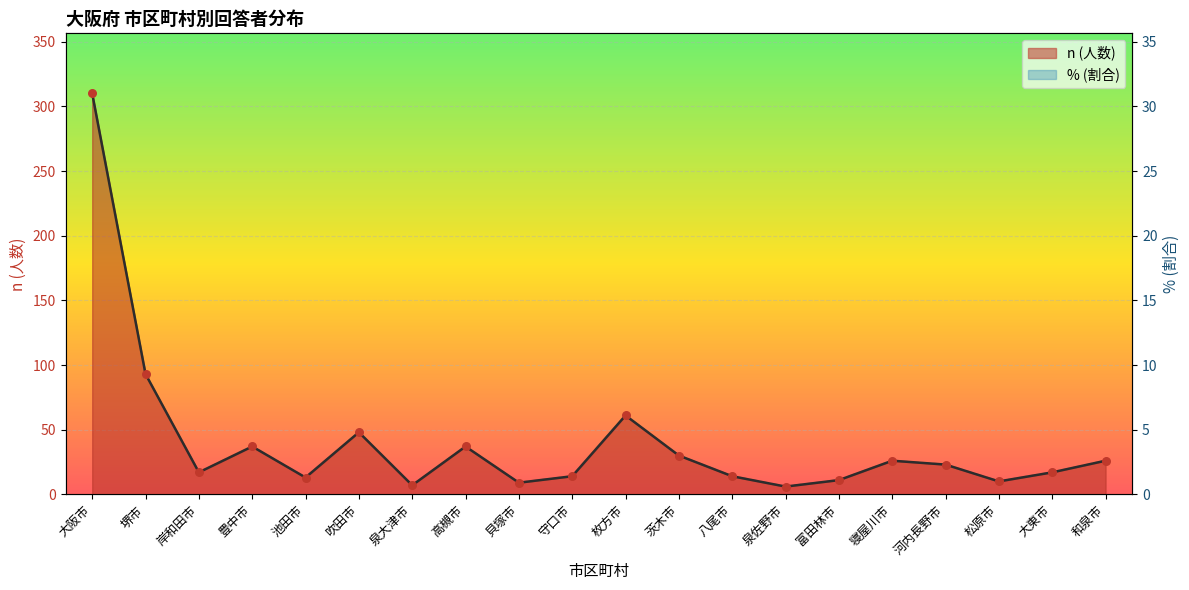

Which series has the largest total across all categories?

n